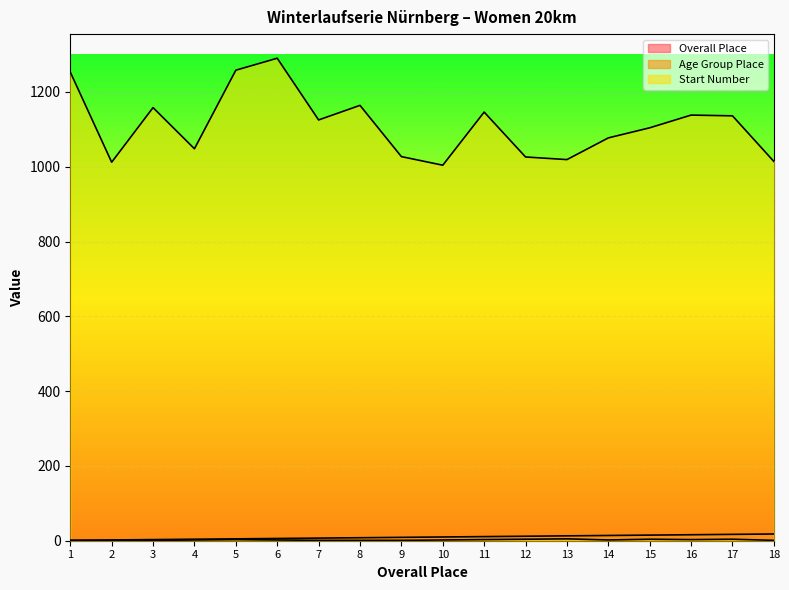

Where is Start Number nearest to the value 1147?

11